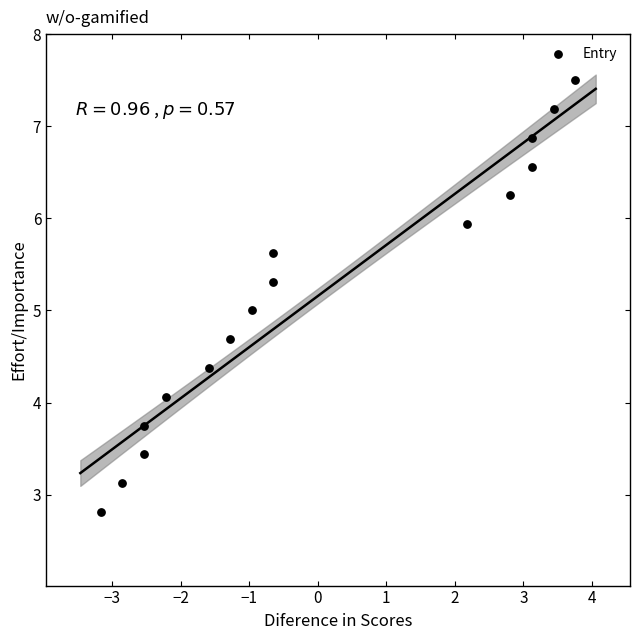

What is the range of Y values (max minus min)?

4.7